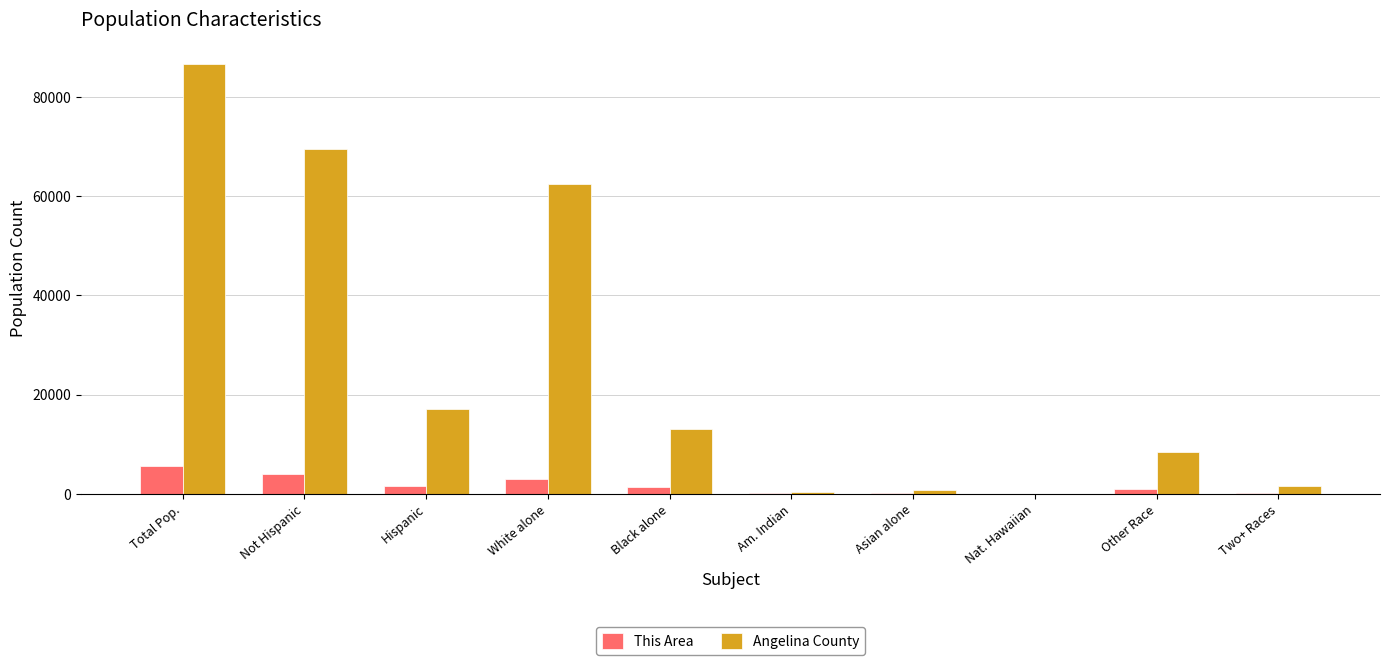

Which series has the widest spread of values?

Angelina County